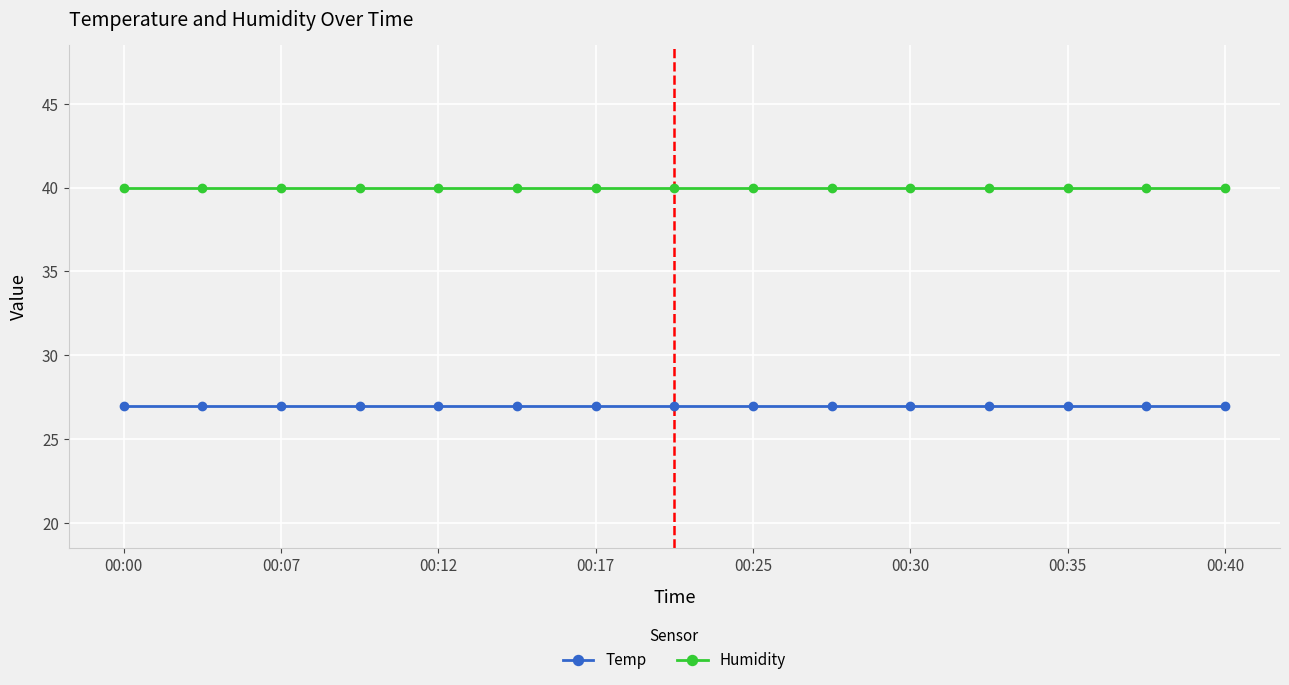

How many categories are shown in the chart?

15